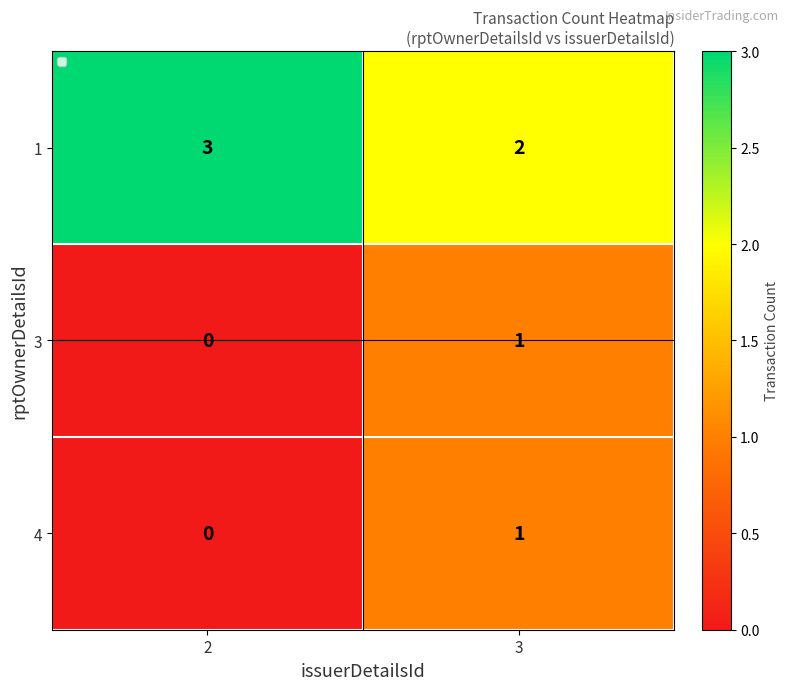

What is the difference between the highest and lowest values at 2?

3